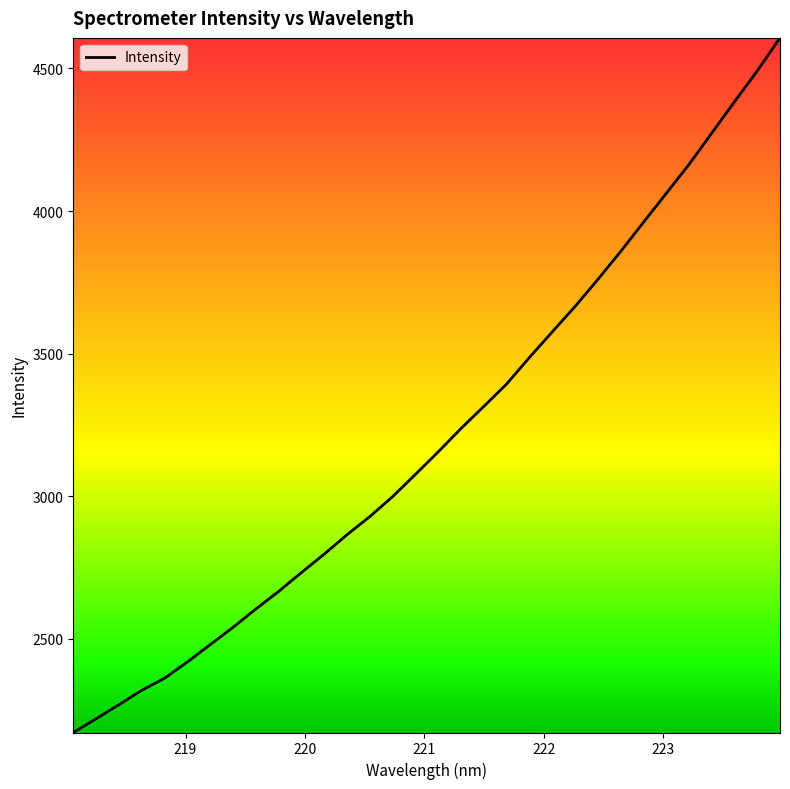

What is the greatest value displayed?

4606.9